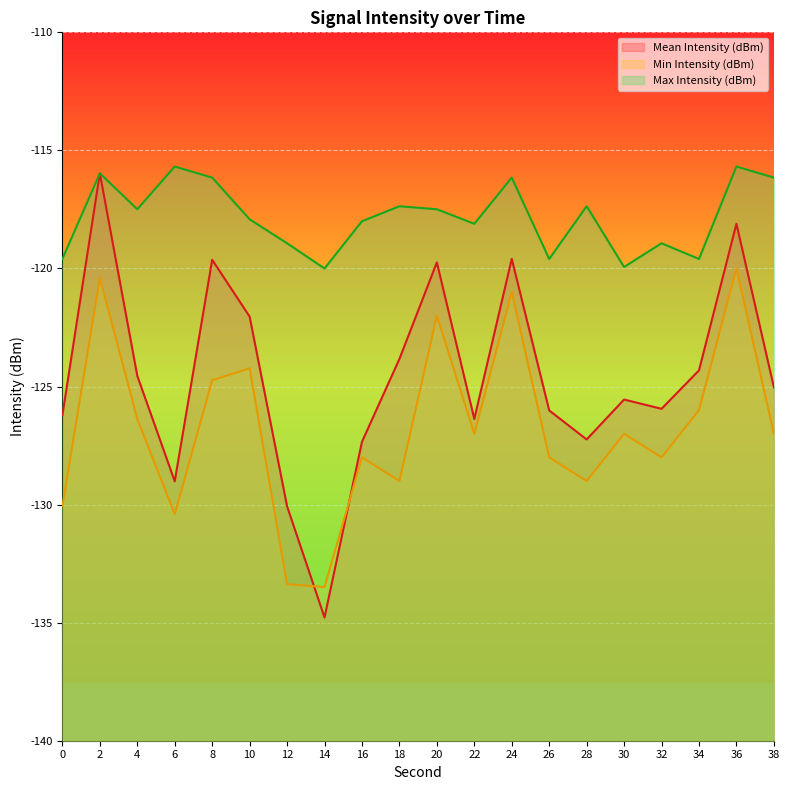

What is the sum of all Max Intensity (dBm) values?

-2356.1